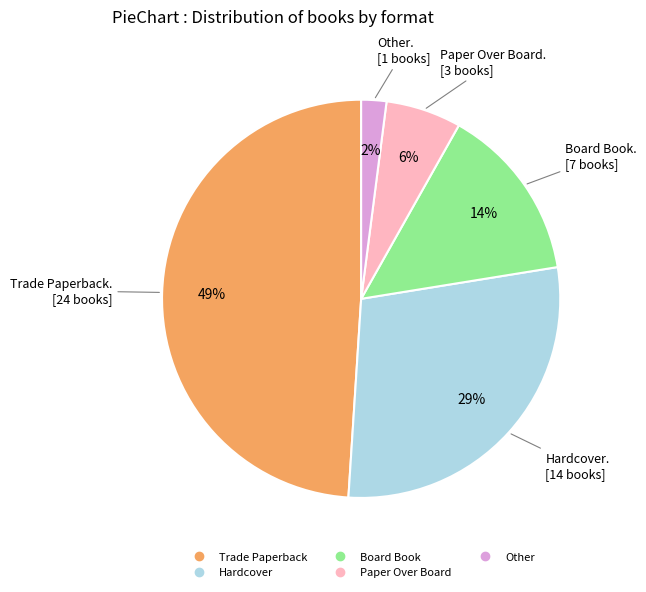

How many segments does this pie chart have?

5